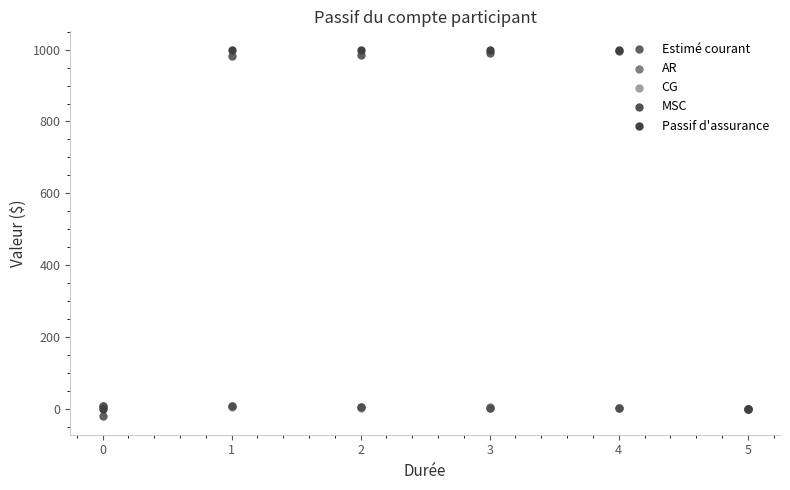

What are all the series names shown in the legend?

Estimé courant, AR, CG, MSC, Passif d'assurance